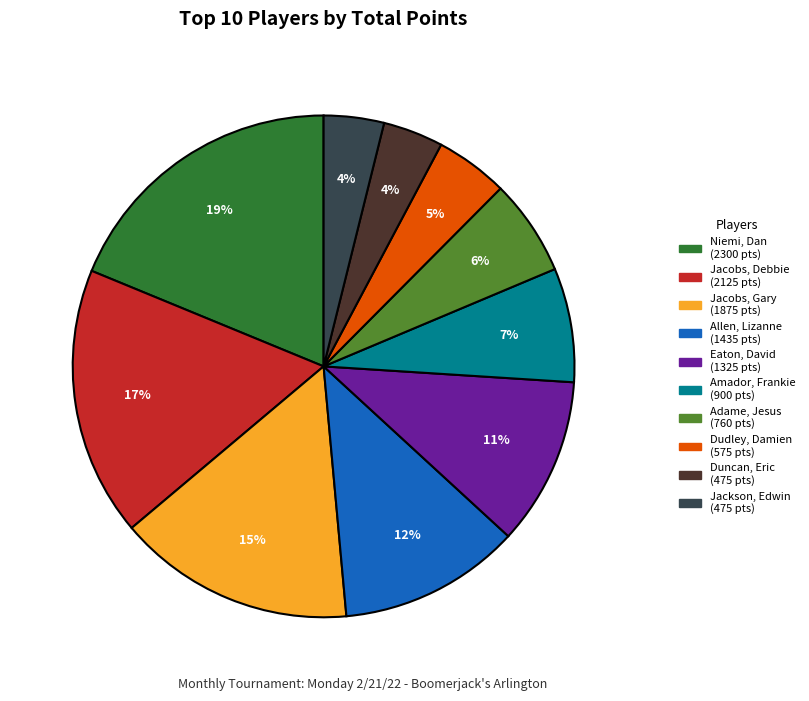

Which has a higher value, Duncan, Eric or Niemi, Dan?

Niemi, Dan